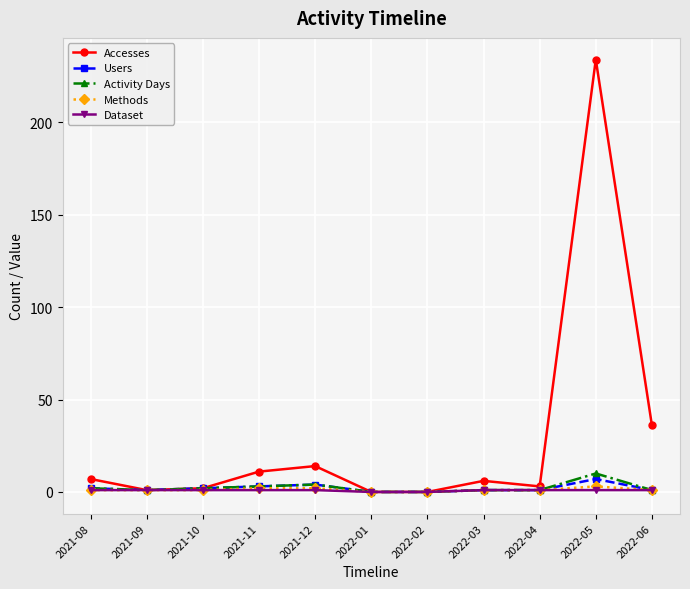

What is the difference between the maximum and minimum values in the Methods series?

3